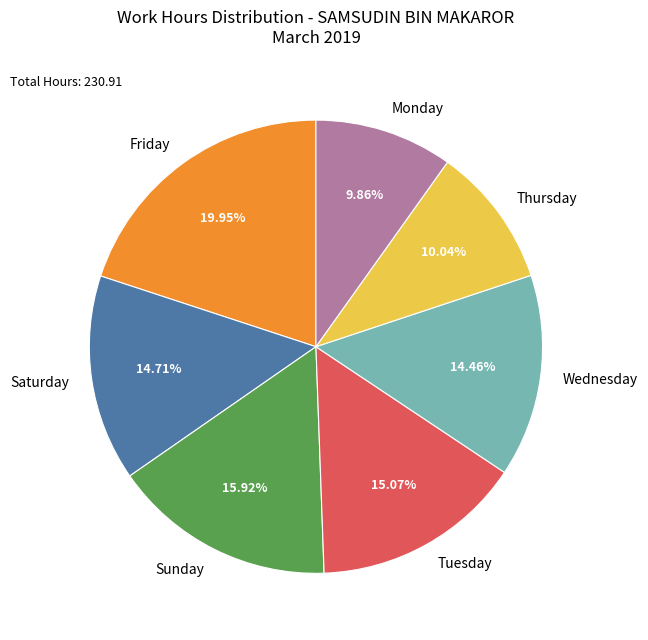

Which category has the biggest portion of the pie?

Friday